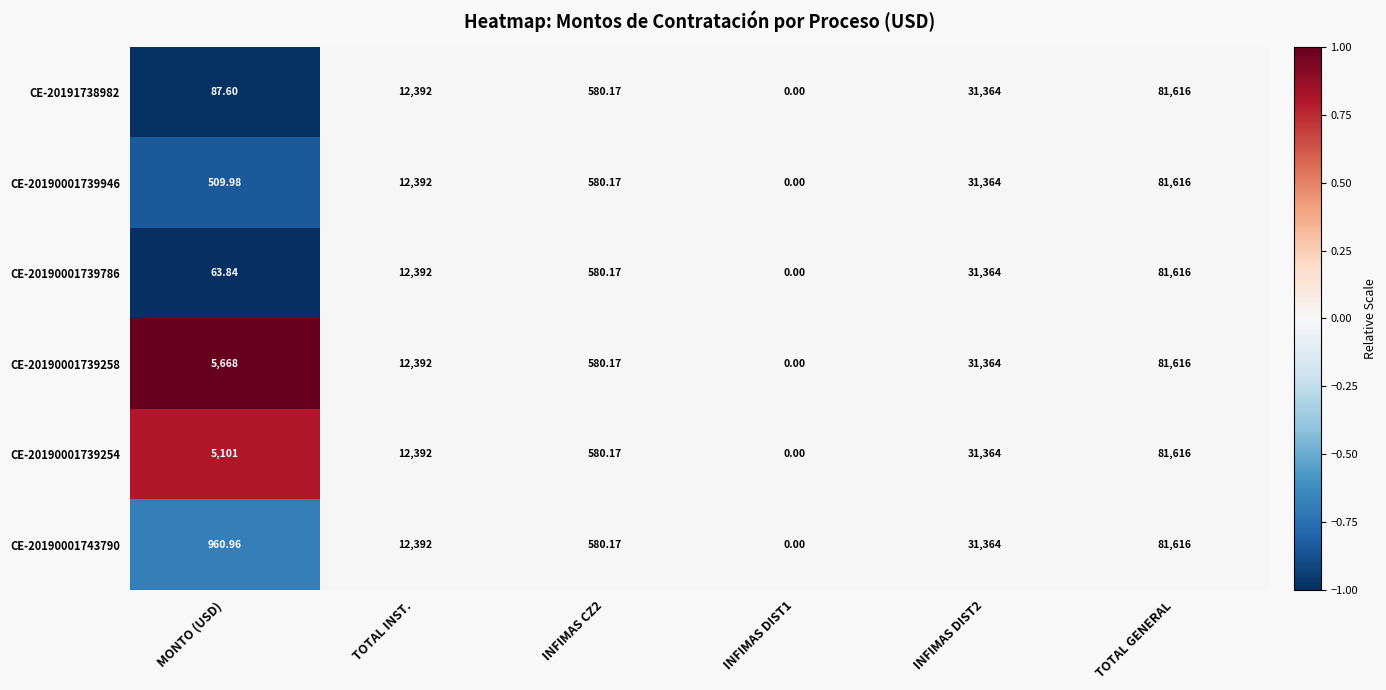

At which category is the sum across all series the highest?

TOTAL GENERAL